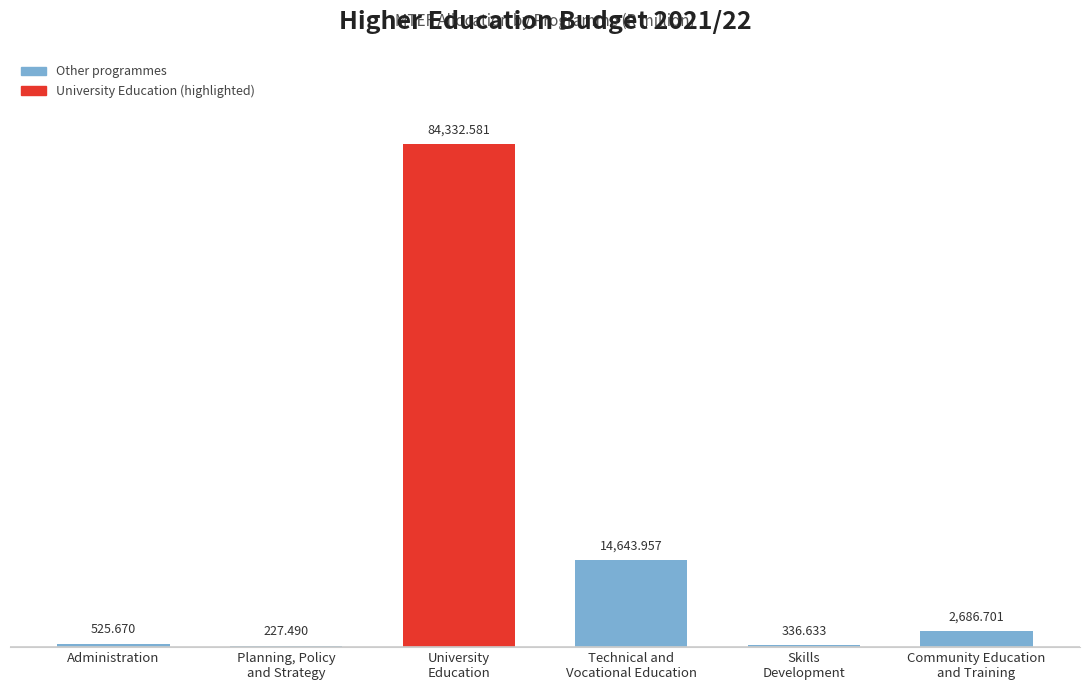

Are the bars horizontal?

No